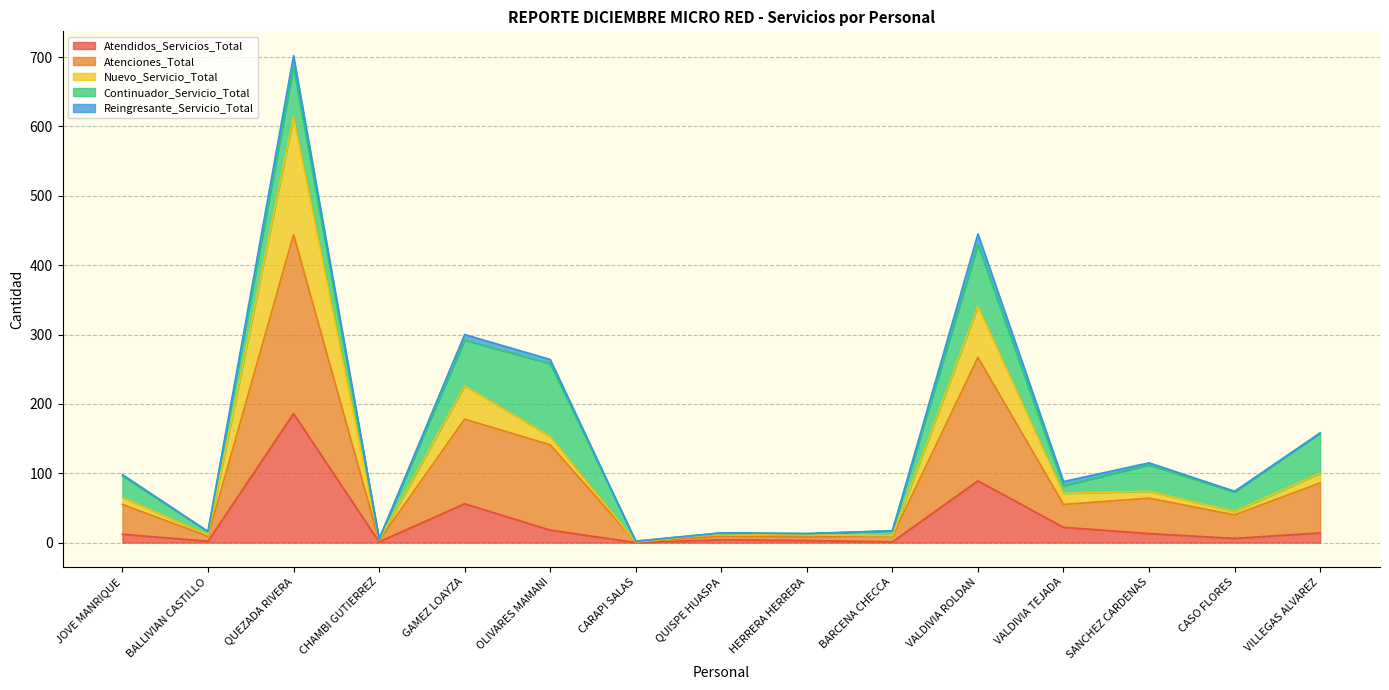

True or false: Nuevo_Servicio_Total and Atenciones_Total intersect in this chart.

False